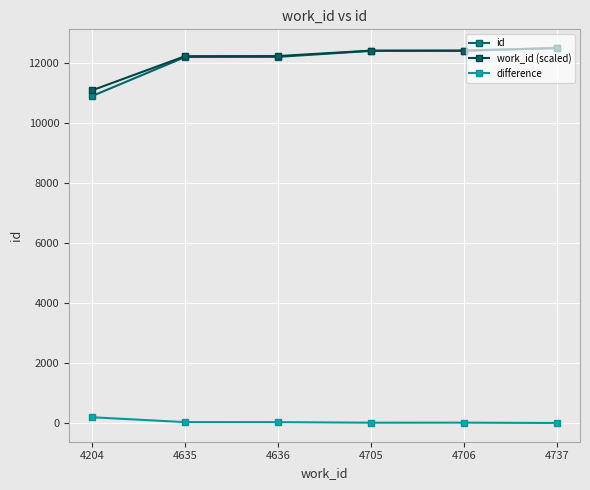

What is the difference between the maximum and second lowest values in the id series?

298.0